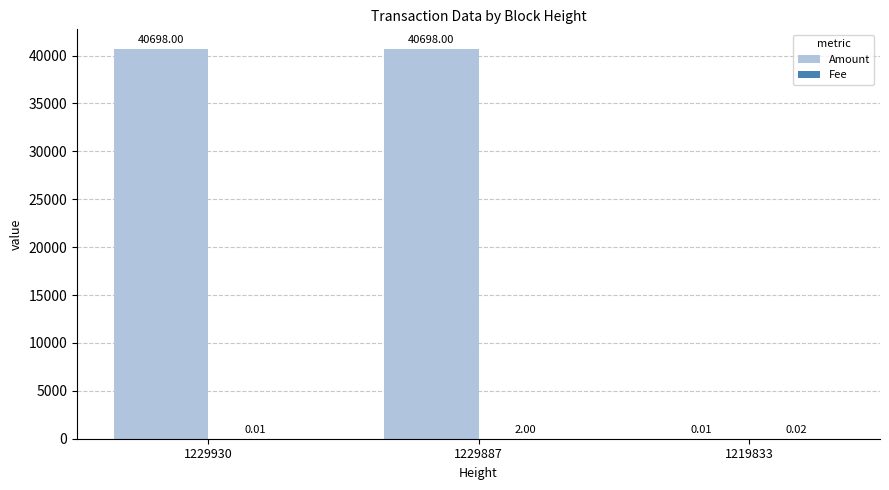

What is the sum of the Amount values at 1229887 and 1219833?

40698.0